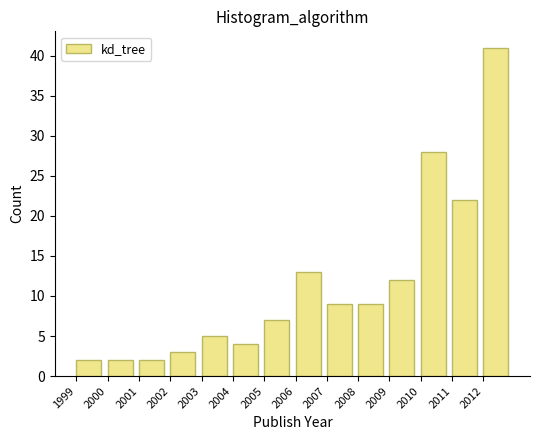

Reading left to right, list every bar in this chart as the range it spans on the x-axis followed by its height. The values are not printed on the chart, so give them approximately, as read against the axis.

1999 to 2000: 2
2000 to 2001: 2
2001 to 2002: 2
2002 to 2003: 3
2003 to 2004: 5
2004 to 2005: 4
2005 to 2006: 7
2006 to 2007: 13
2007 to 2008: 9
2008 to 2009: 9
2009 to 2010: 12
2010 to 2011: 28
2011 to 2012: 22
2012 to 2013: 41